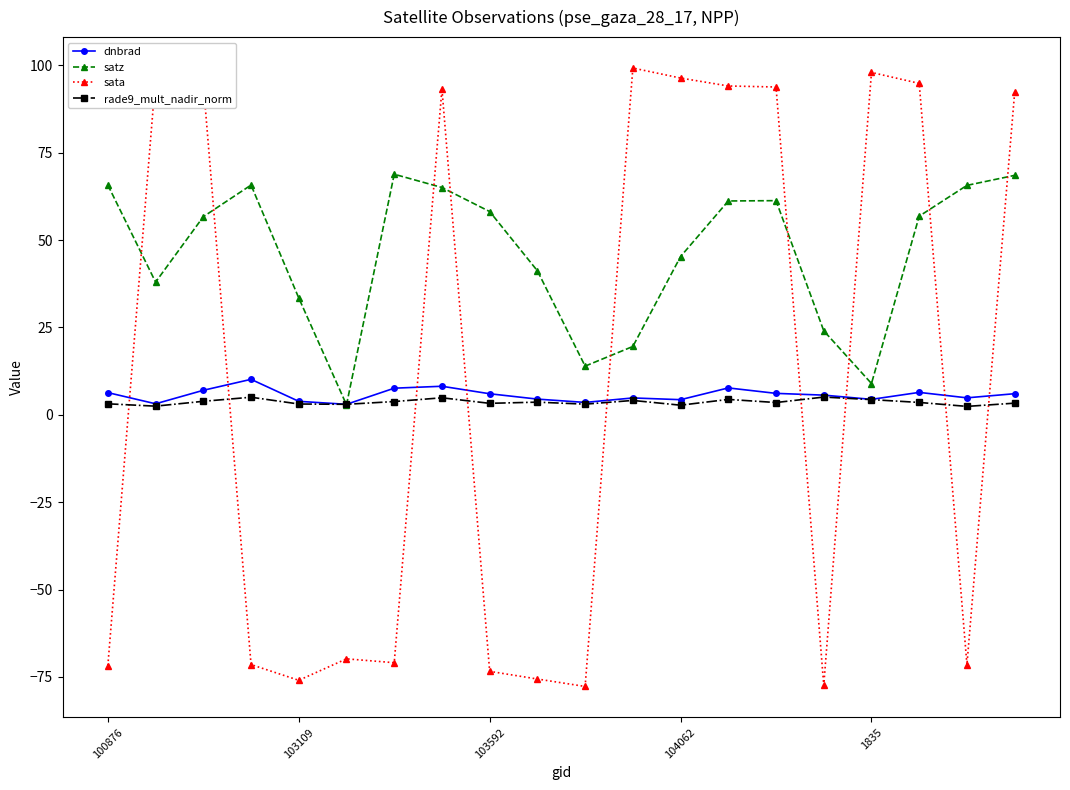

What is the value of the satz point at the 19th from the left?

65.6